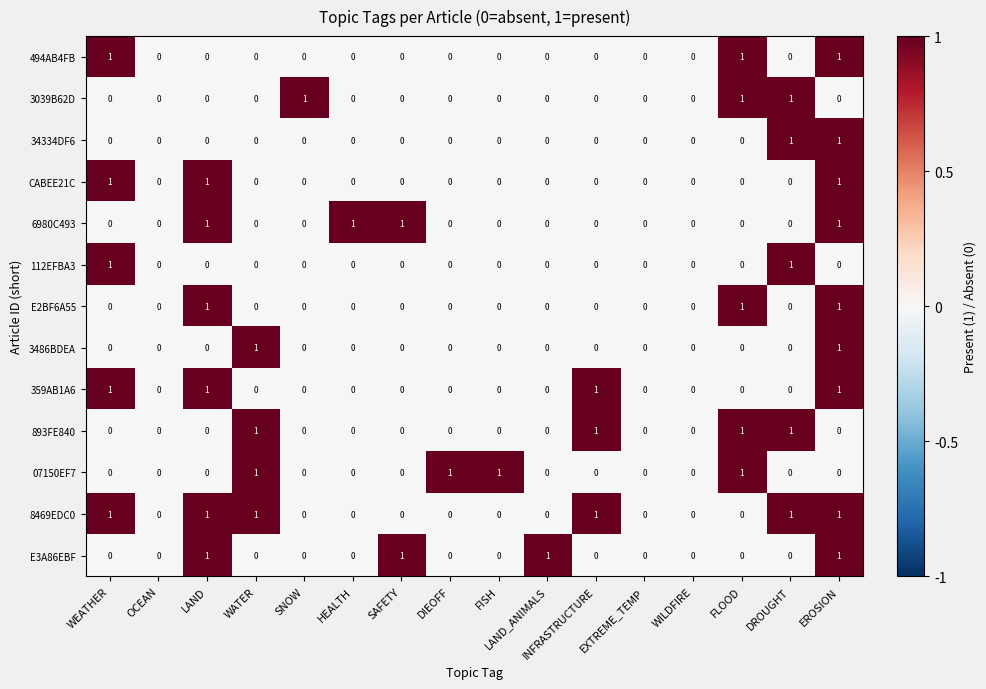

True or false: 3039B62D has a value of 0 at LAND.

True